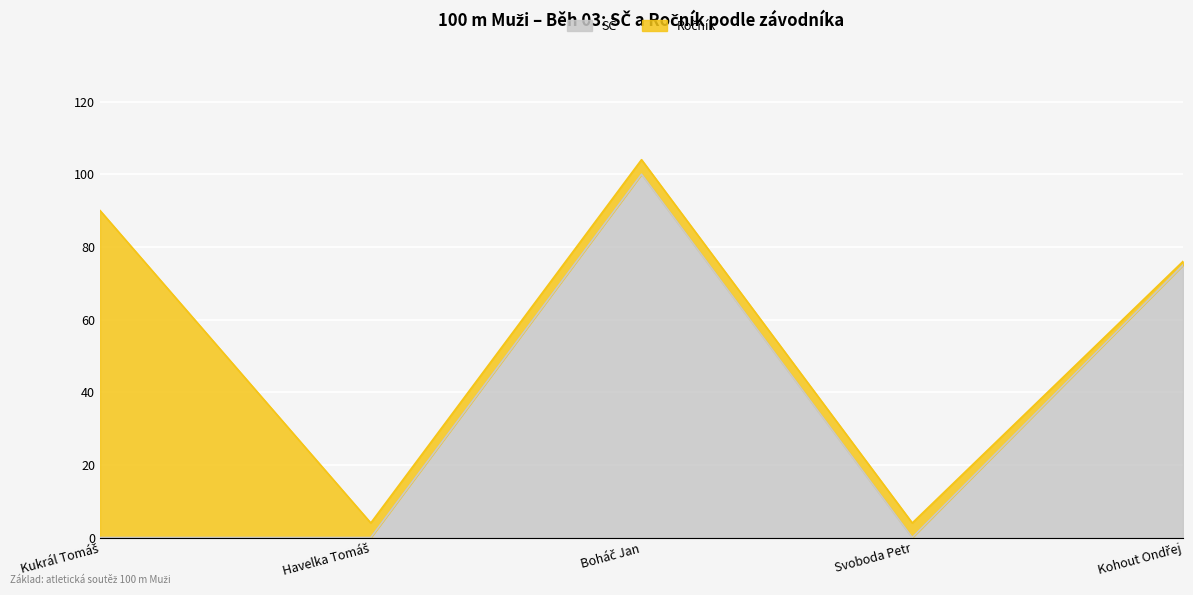

How many values are above zero?

2